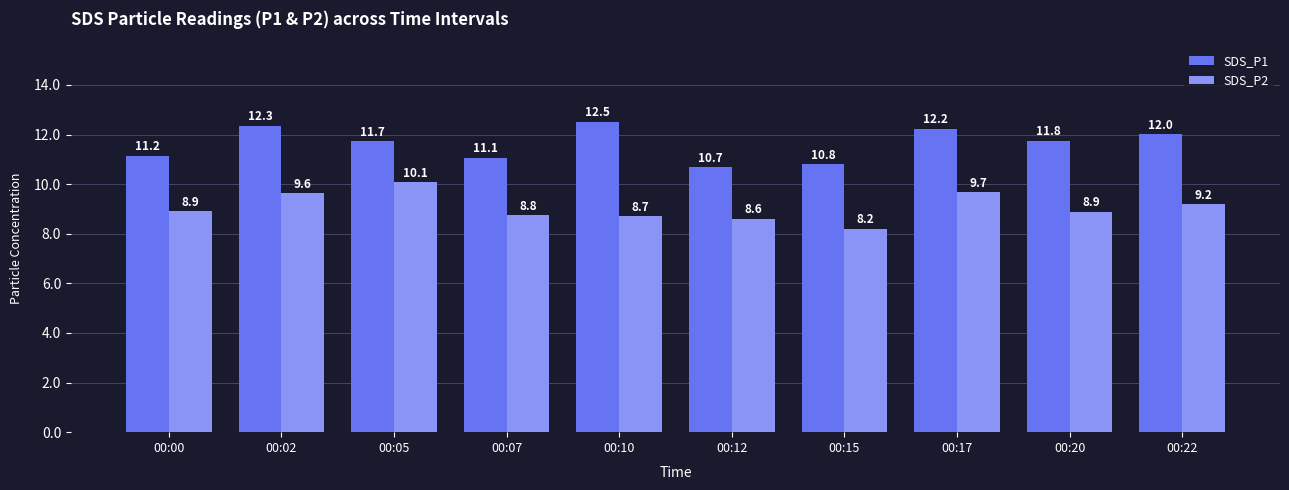

Read the SDS_P1 value at 00:20.

11.8